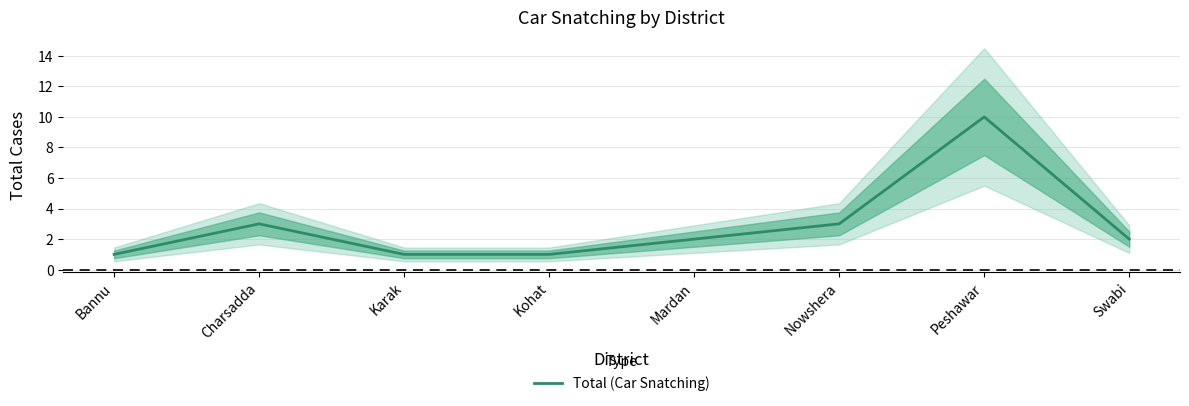

Approximately how many times larger is the value at Bannu compared to Kohat?

1.0